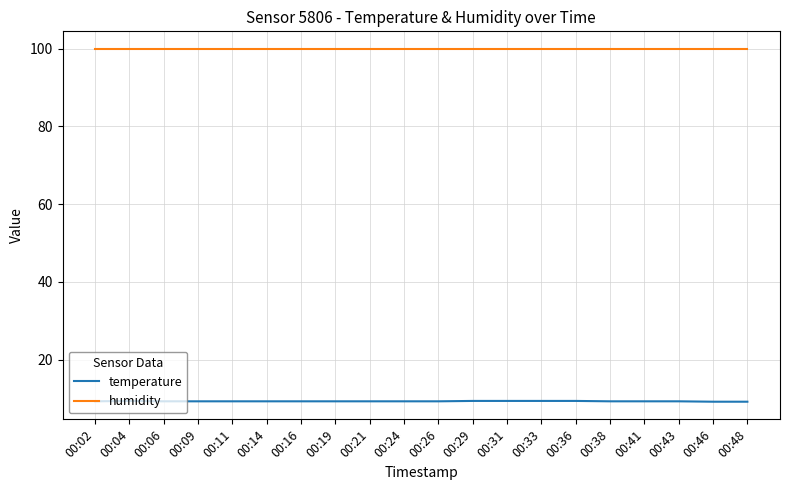

Which series has the largest total across all categories?

humidity